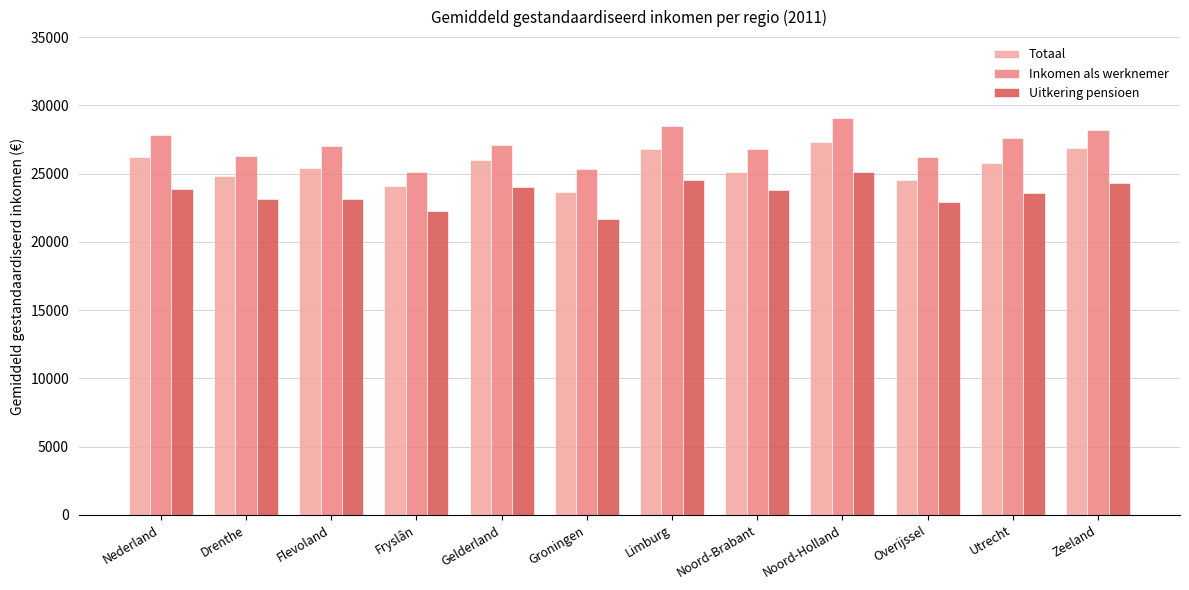

How many distinct data groups are displayed?

3